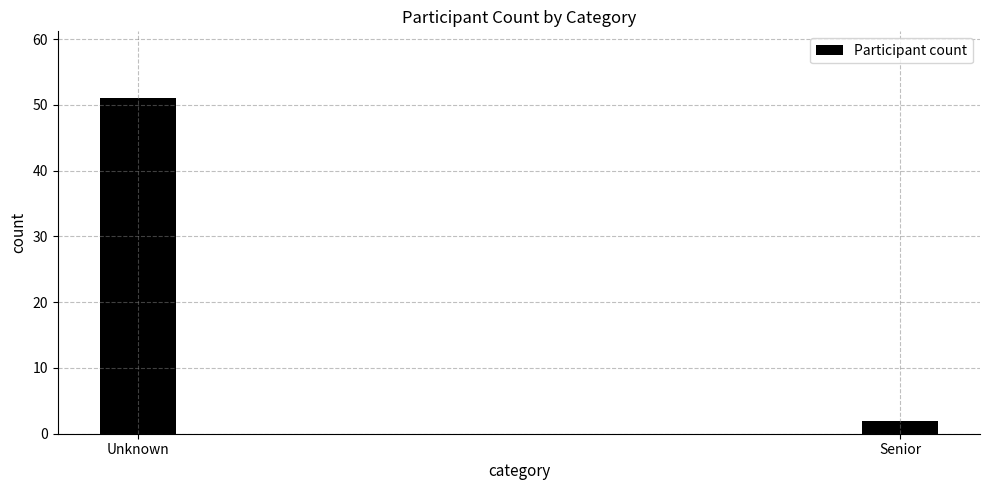

Reading left to right, extract all data points from this chart.

51	2